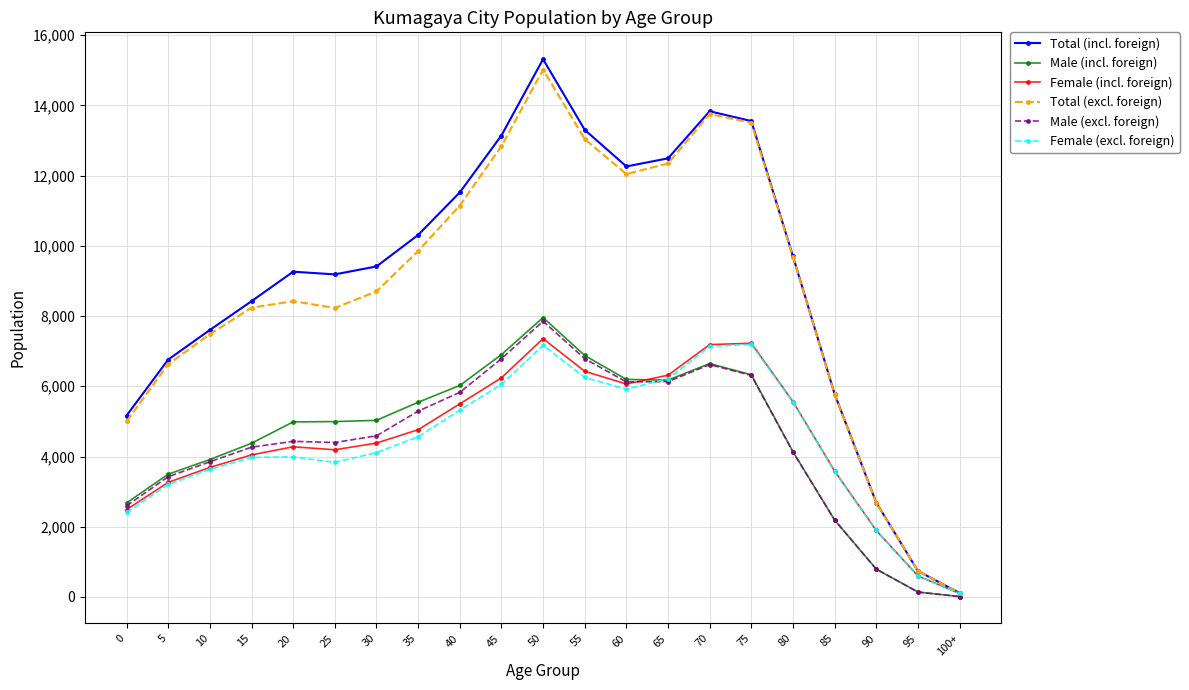

What is the value of the Male (excl. foreign) point at the 8th from the left?

5291